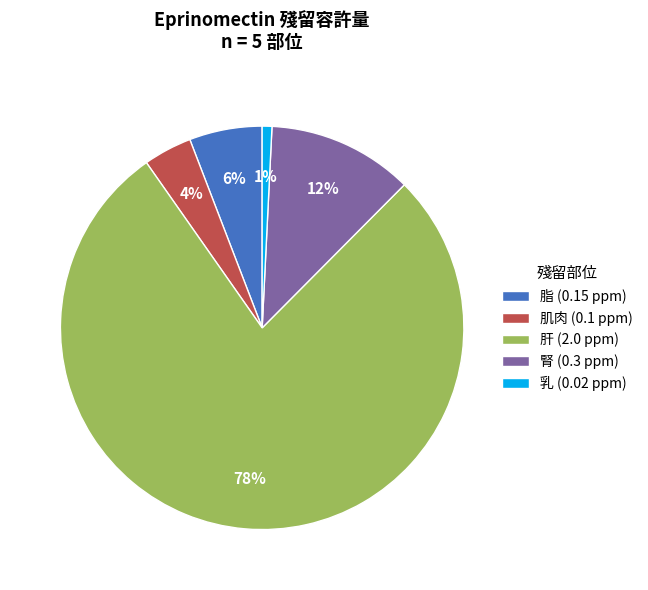

Is there any slice that represents more than half of the pie?

Yes